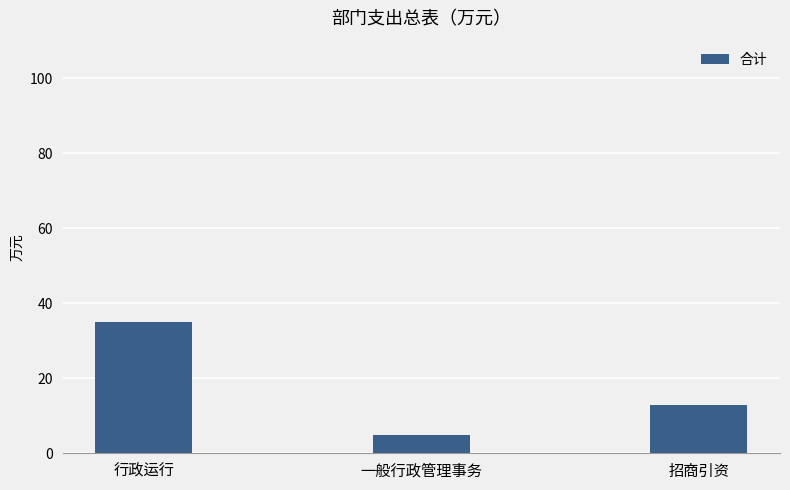

At which label does the data first exceed 13?

行政运行